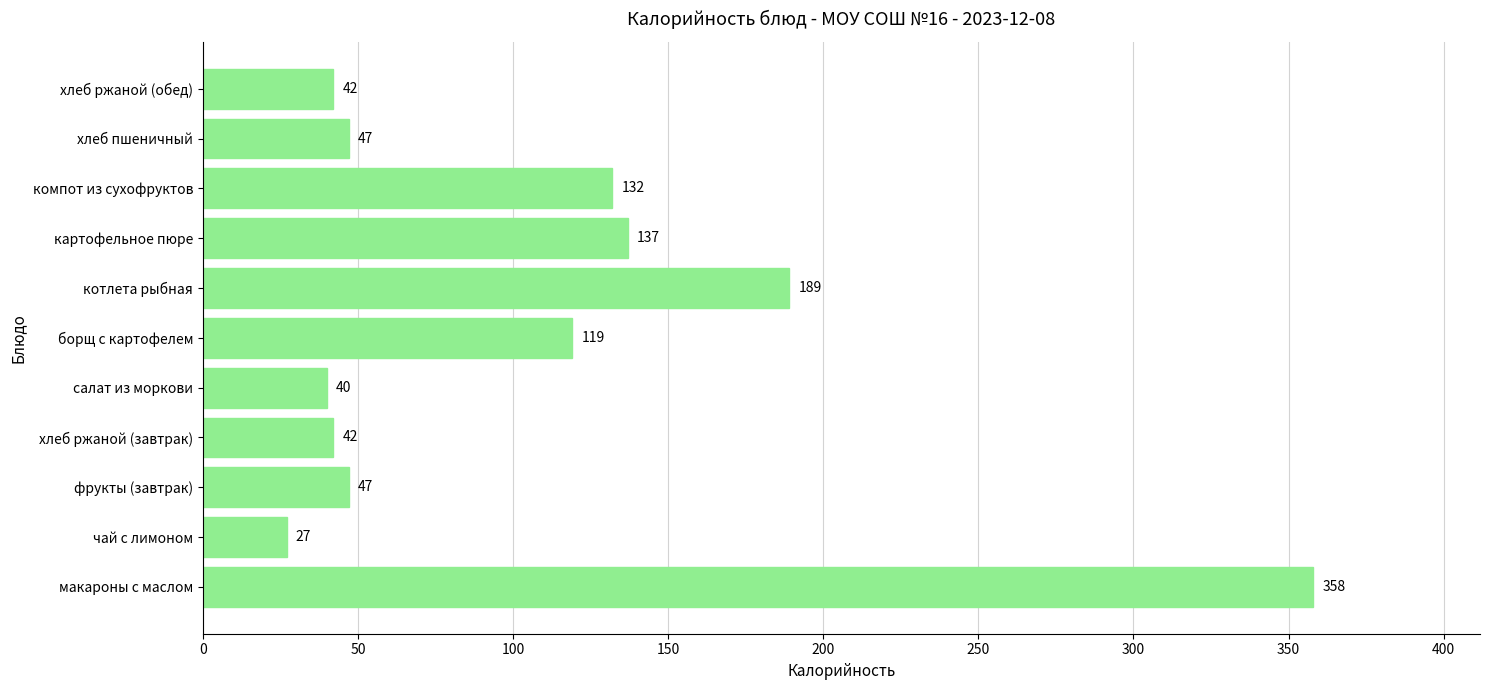

Reading top to bottom, what are all the values shown in this chart?

хлеб ржаной (обед)=42	хлеб пшеничный=47	компот из сухофруктов=132	картофельное пюре=137	котлета рыбная=189	борщ с картофелем=119	салат из моркови=40	хлеб ржаной (завтрак)=42	фрукты (завтрак)=47	чай с лимоном=27	макароны с маслом=358